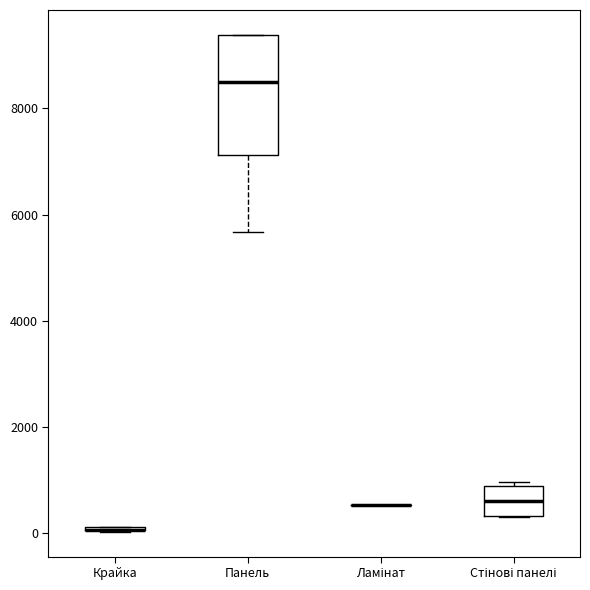

Reading left to right, transcribe this box plot: for each box, give where its median line is, the range the box spans, and where its two whiskers end, as read against the y-axis. The values are not printed on the chart, so give them approximately, as read against the axis.

Крайка: box collapsed to a line at 0, whiskers 0 to 200
Панель: median 8400, box 7200 to 9400, whiskers 5600 to 9400
Ламінат: box collapsed to a line at 600, whiskers 600 to 600
Стінові панелі: median 600, box 400 to 800, whiskers 400 to 1000